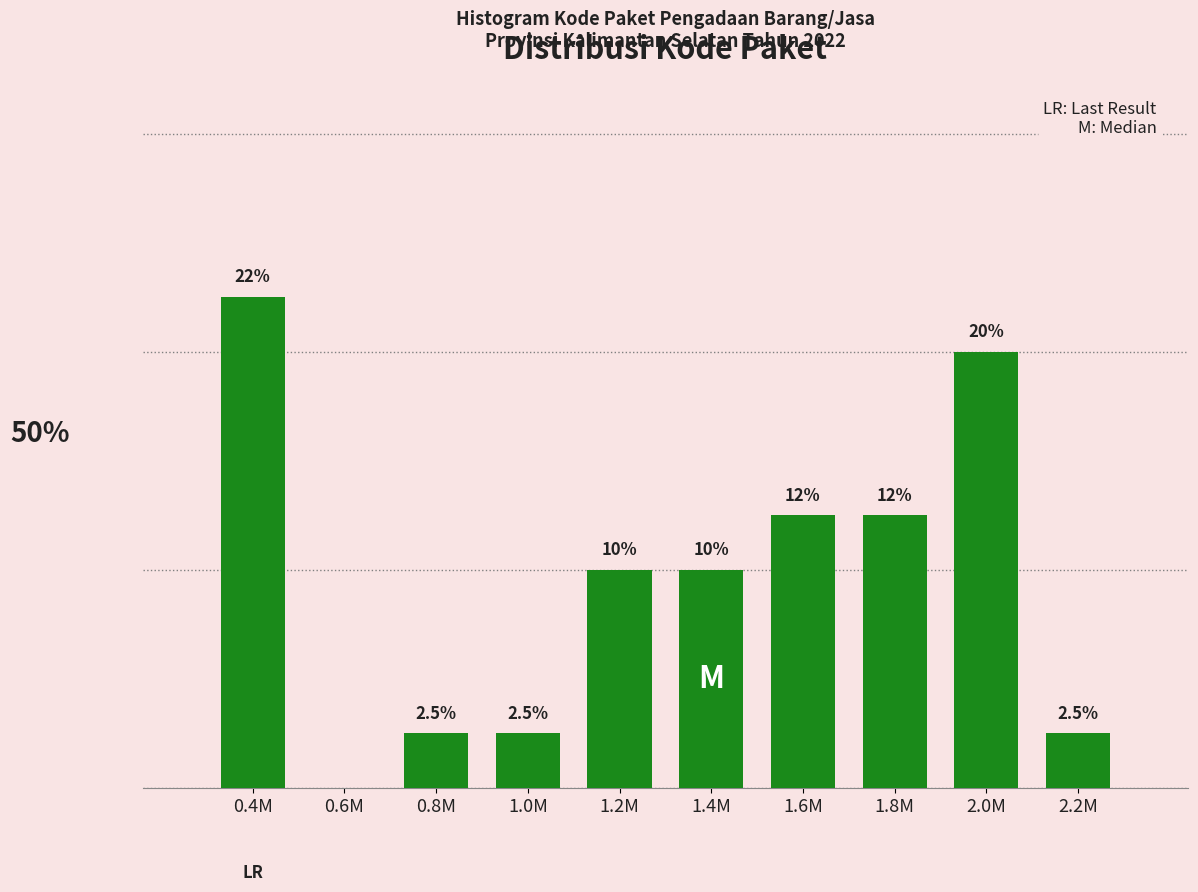

Which label corresponds to the largest value in the chart?

0.4M